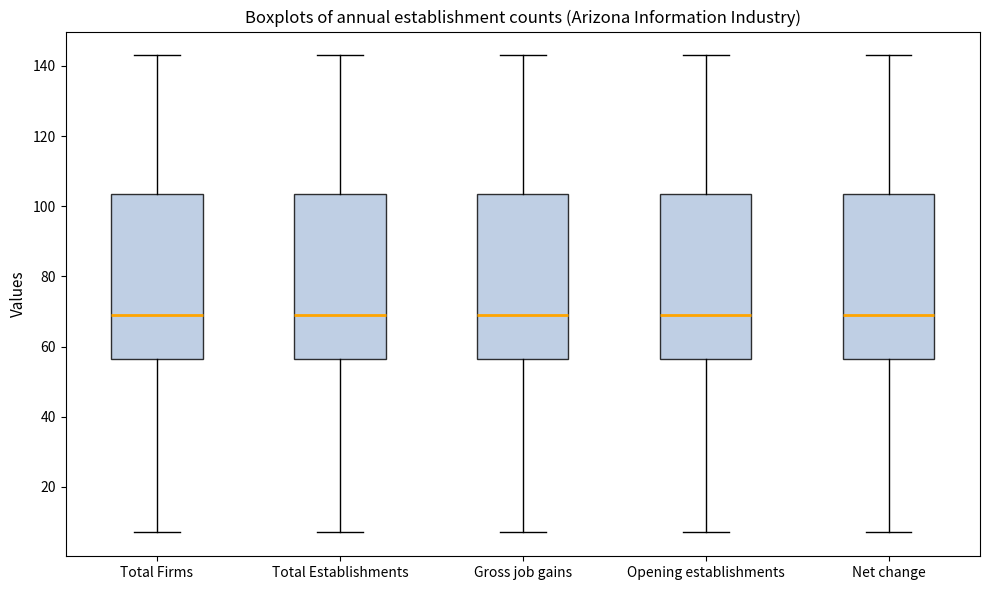

Reading left to right, transcribe this box plot: for each box, give where its median line is, the range the box spans, and where its two whiskers end, as read against the y-axis. The values are not printed on the chart, so give them approximately, as read against the axis.

Total Firms: median 70, box 56 to 104, whiskers 8 to 144
Total Establishments: median 70, box 56 to 104, whiskers 8 to 144
Gross job gains: median 70, box 56 to 104, whiskers 8 to 144
Opening establishments: median 70, box 56 to 104, whiskers 8 to 144
Net change: median 70, box 56 to 104, whiskers 8 to 144